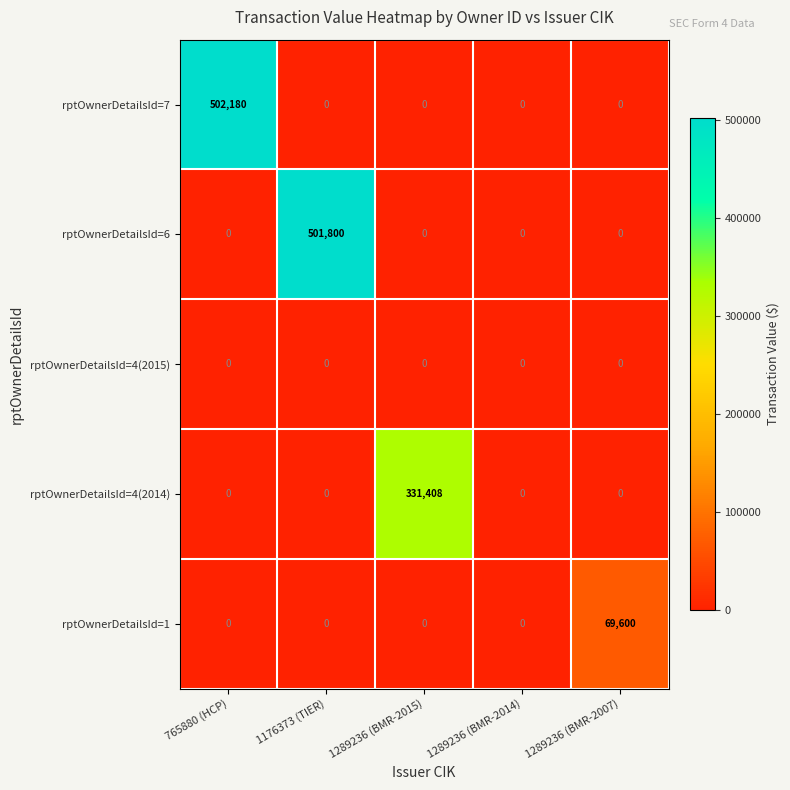

What is the sum of all rptOwnerDetailsId=6 values?

501800